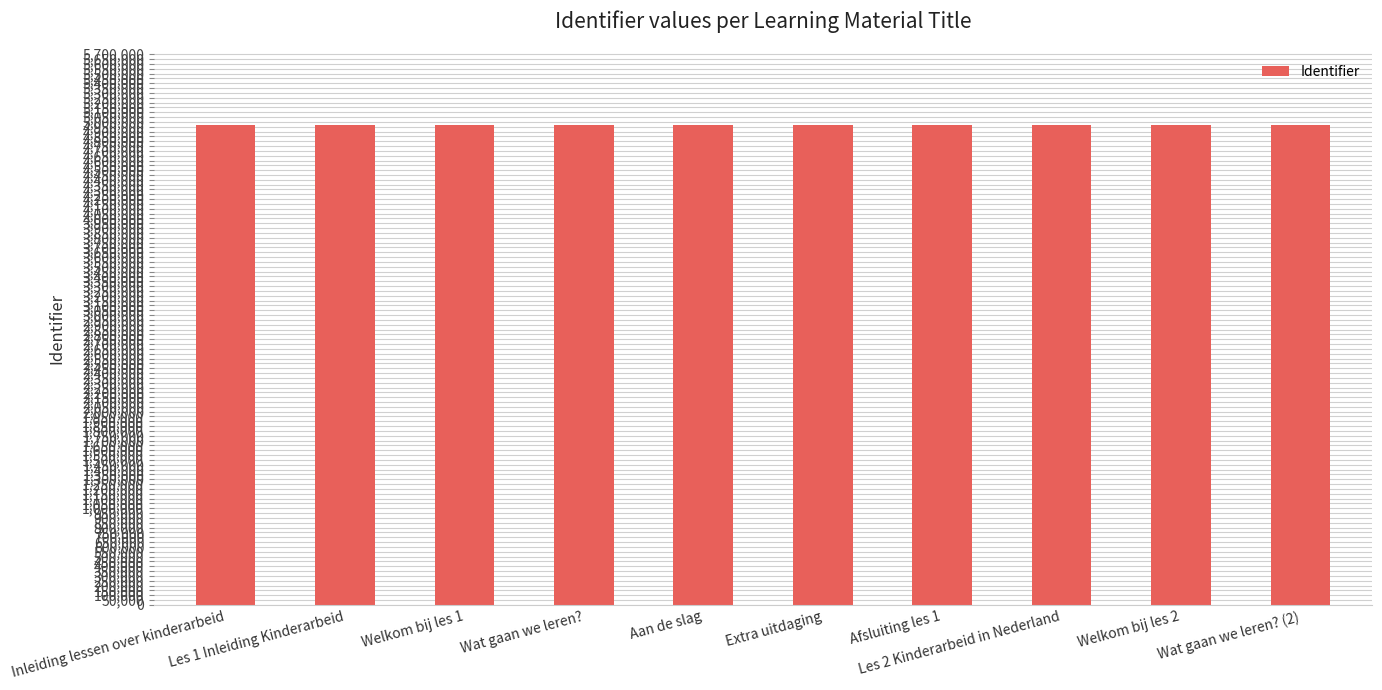

Is it true that the value at Welkom bij les 1 is 7202015?

False